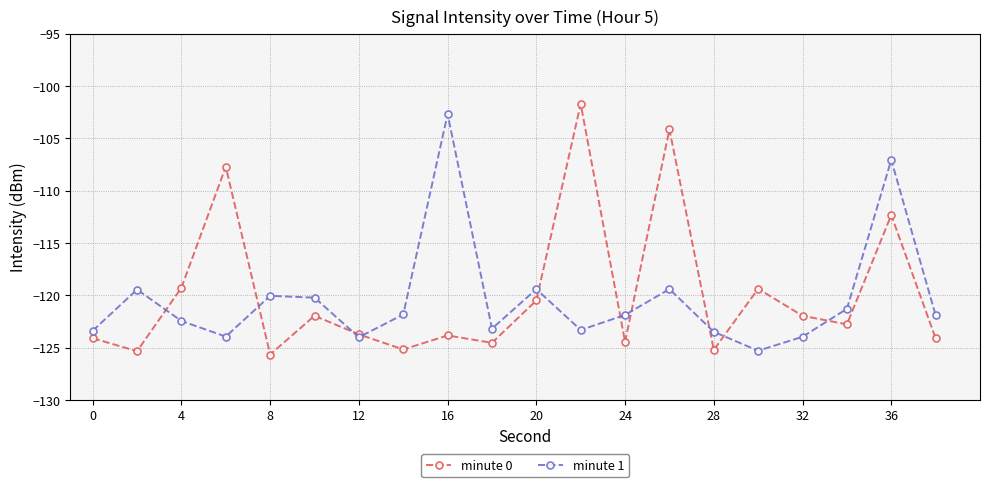

Which series has the largest total across all categories?

minute 0